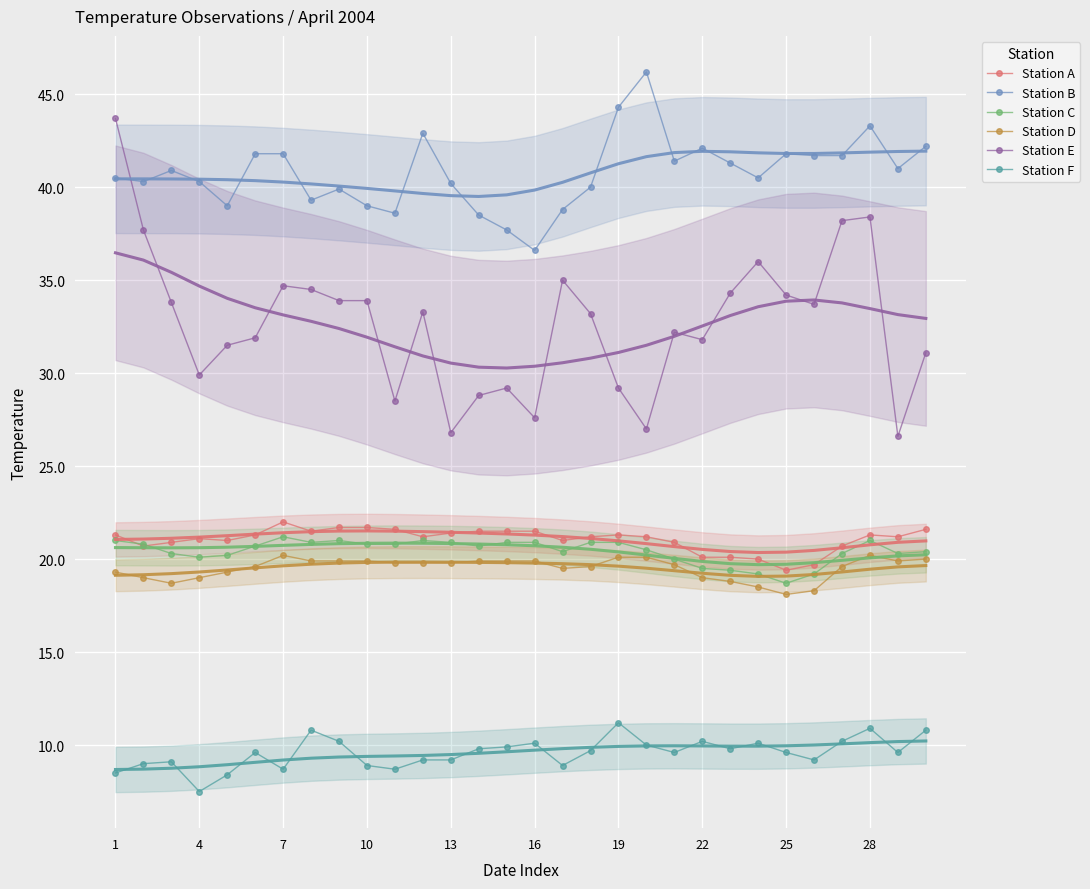

True or false: Station F and Station C intersect in this chart.

False